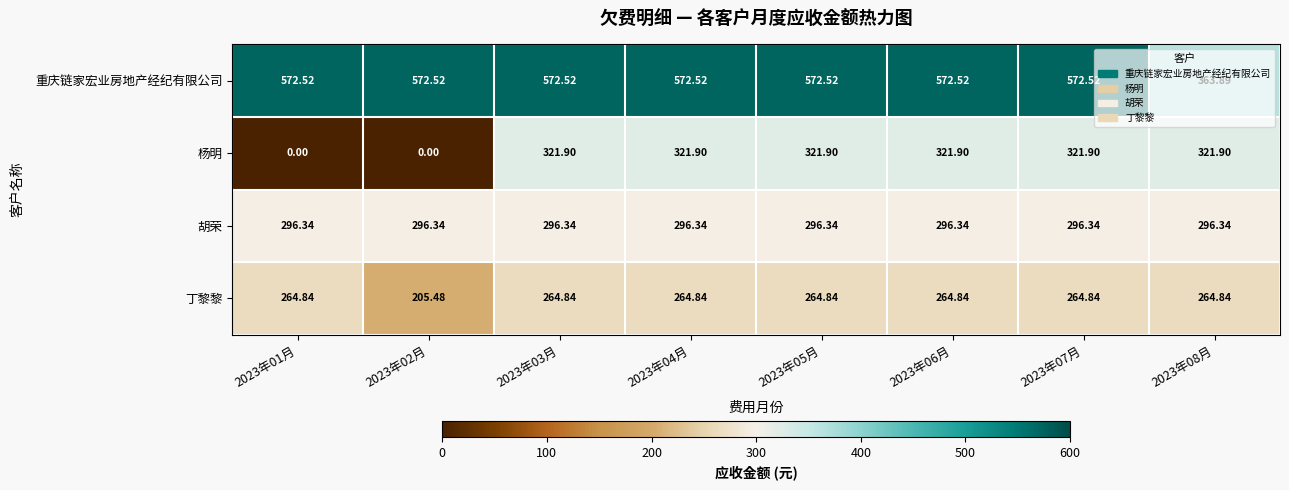

At 2023年05月, list the series in order from smallest to largest.

丁黎黎, 胡荣, 杨明, 重庆链家宏业房地产经纪有限公司